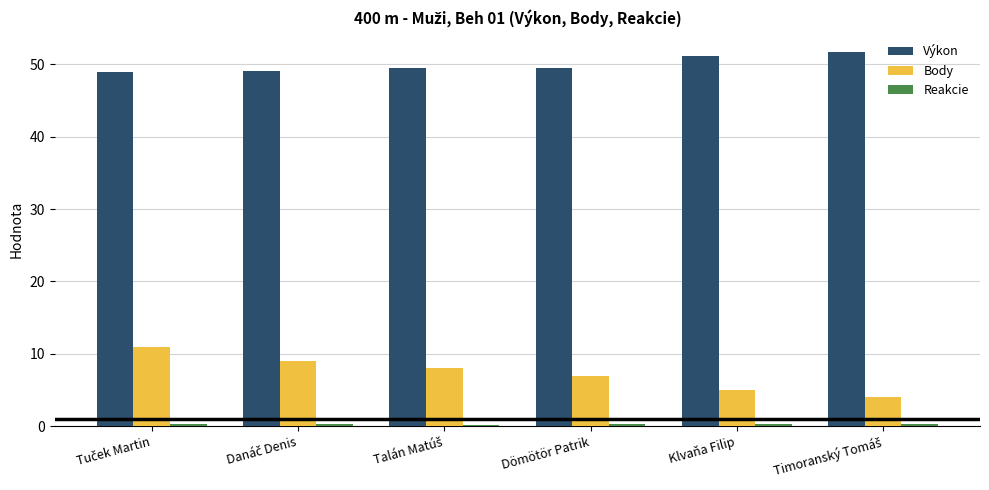

How many categories are shown in the chart?

6